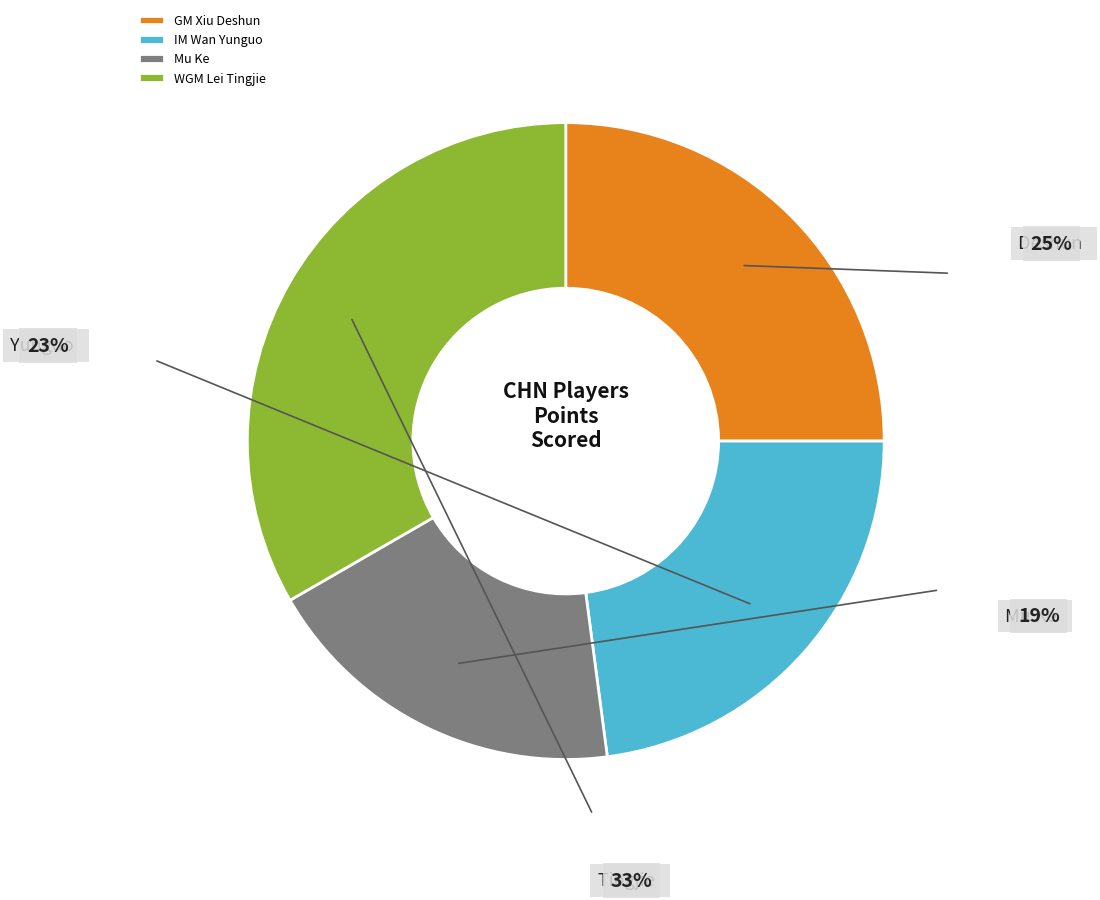

True or false: GM Xiu Deshun accounts for 32% of the total.

False